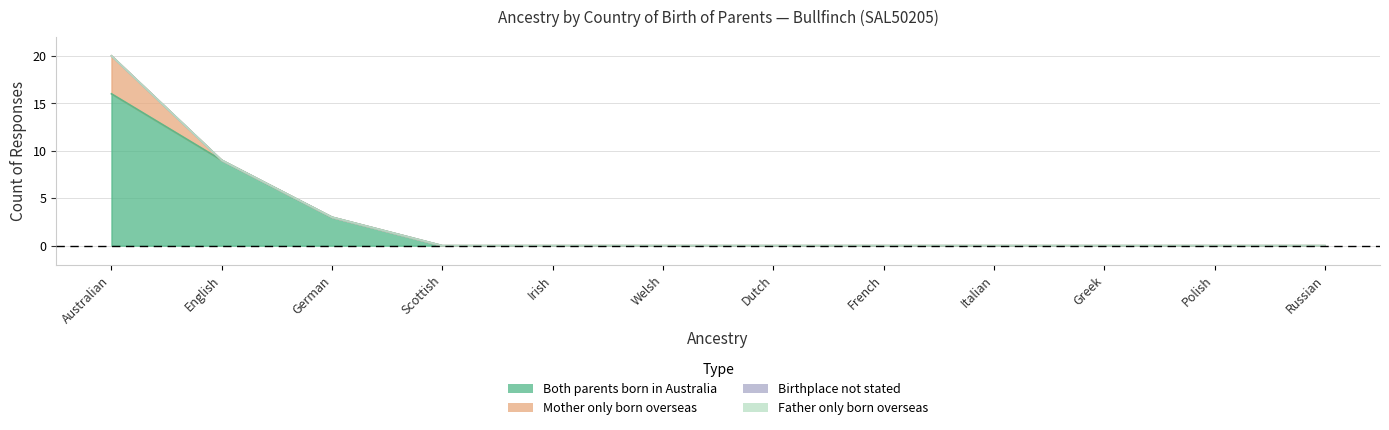

What is the highest value of the Mother only born overseas series?

4